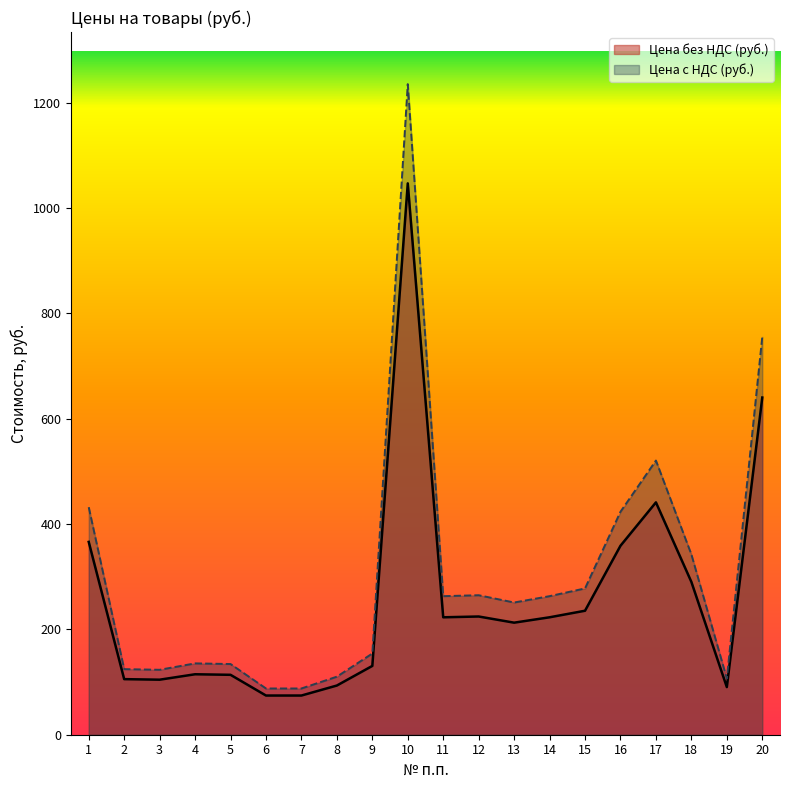

Is it true that Цена без НДС (руб.) equals 117.6 at 6?

False